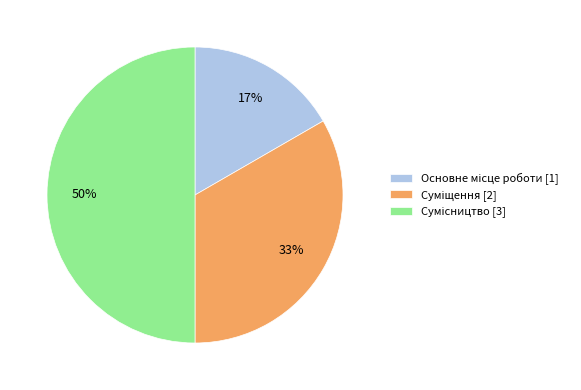

To the nearest percent, what is the average slice percentage?

33%